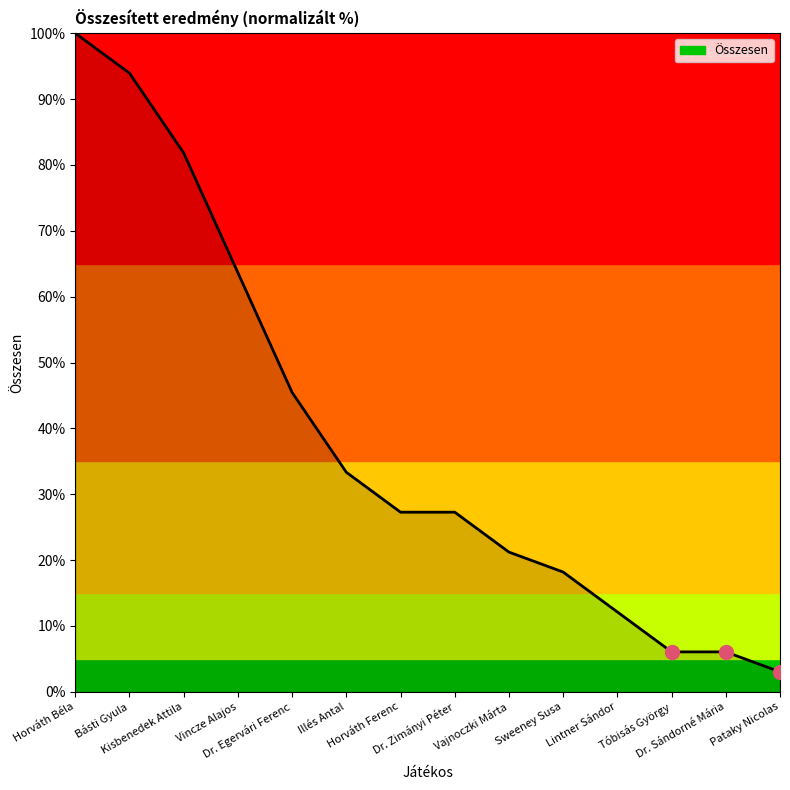

What is the greatest value displayed?

100.0